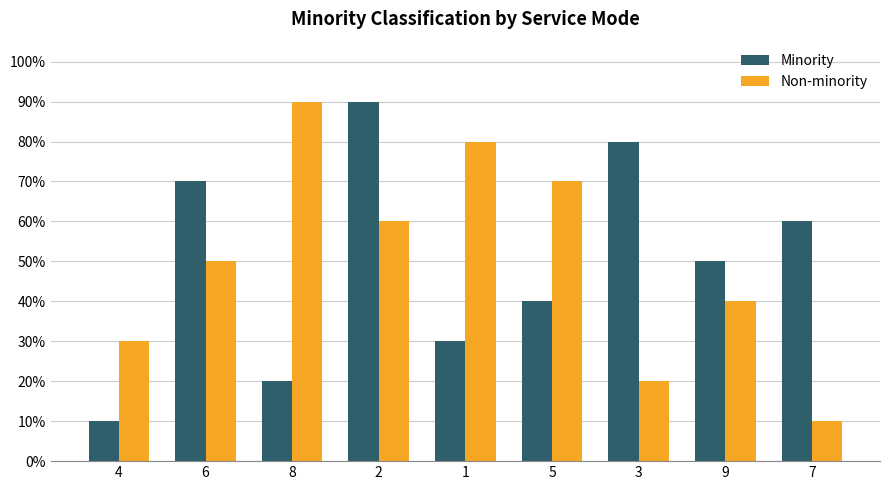

Is it true that Non-minority equals 0.2 at 3?

True